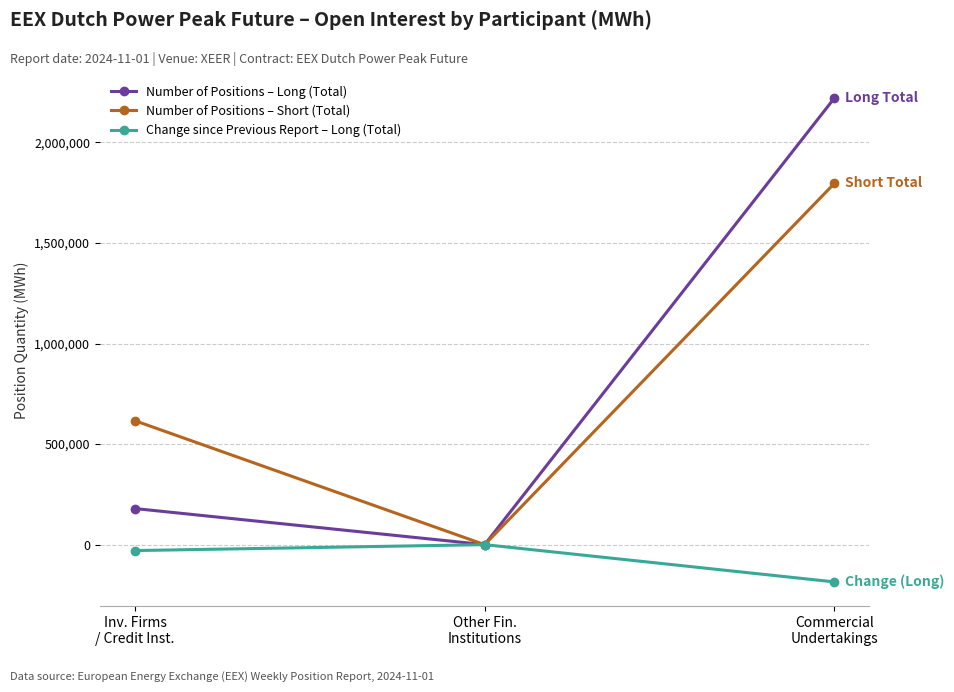

What position from the left is Inv. Firms
/ Credit Inst.?

1